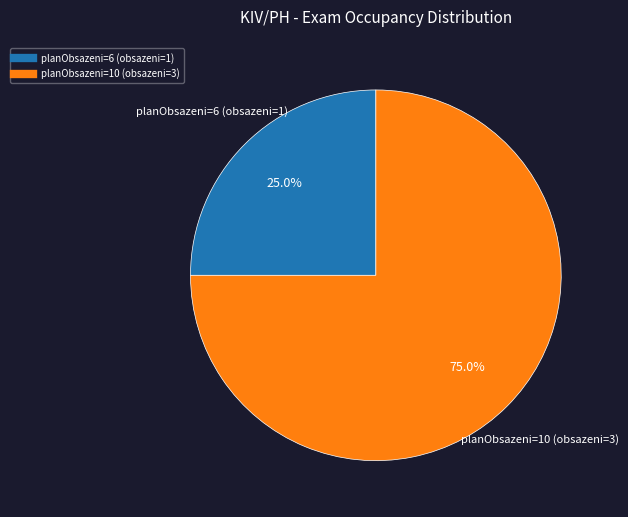

Which slice represents more than half of the pie?

planObsazeni=10 (obsazeni=3)